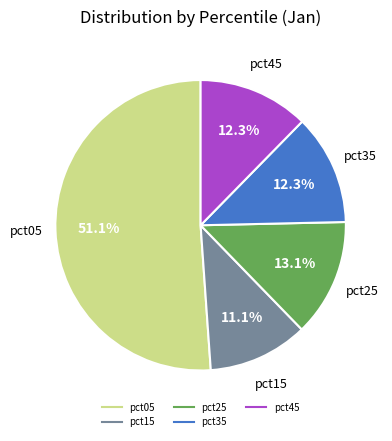

Count the number of slices in the pie.

5